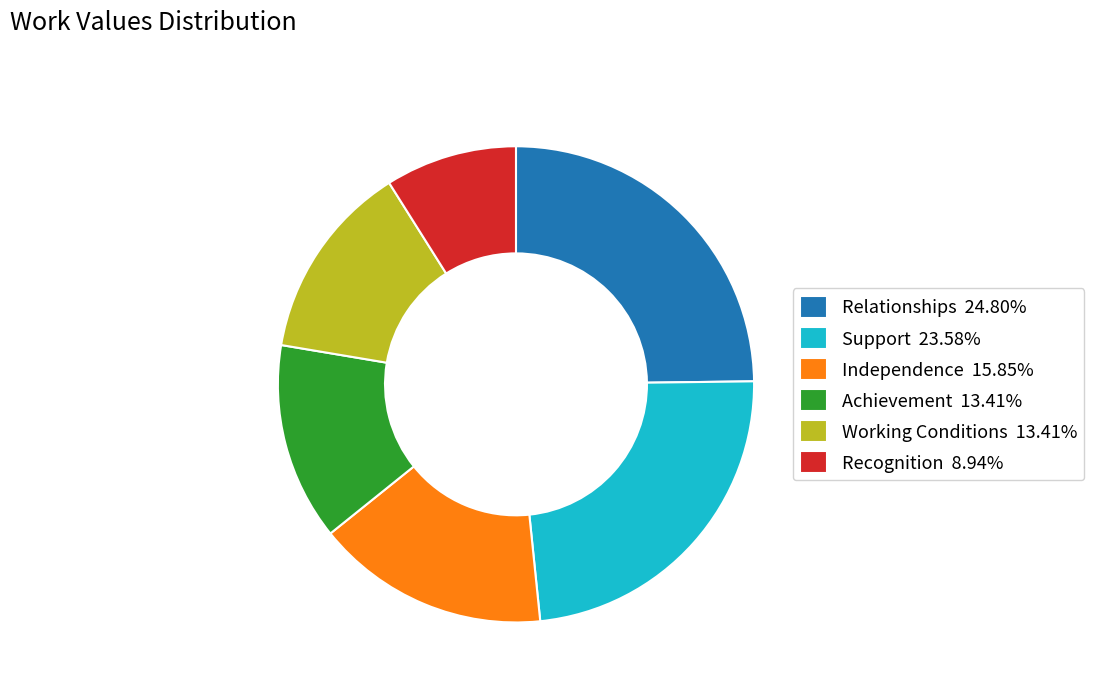

What is the ratio of the value at Achievement 13.41% to the value at Independence 15.85%?

0.8